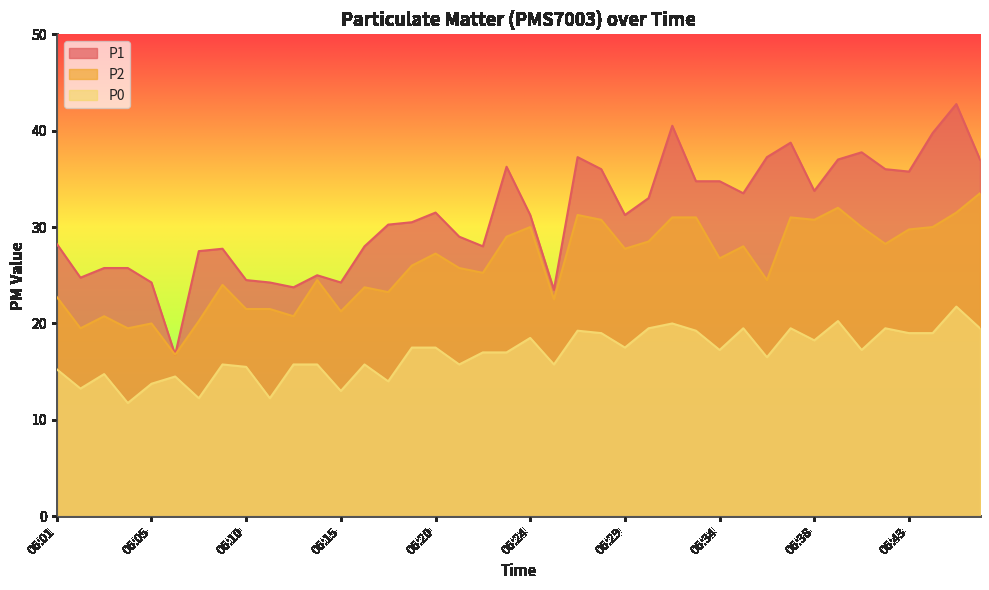

At how many categories does at least one series exceed 28?

25